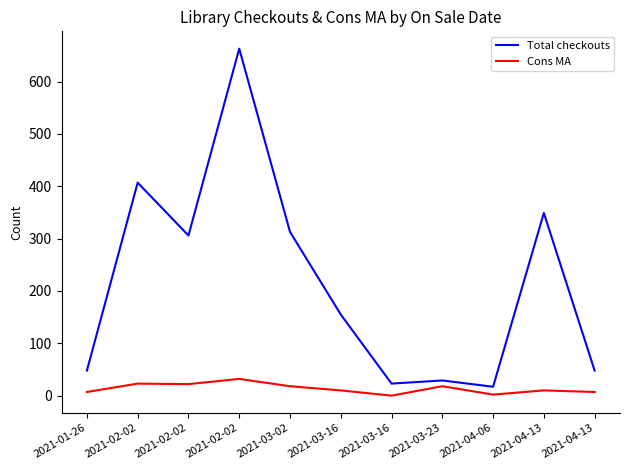

True or false: Total checkouts has more than 1 interior local peaks.

True